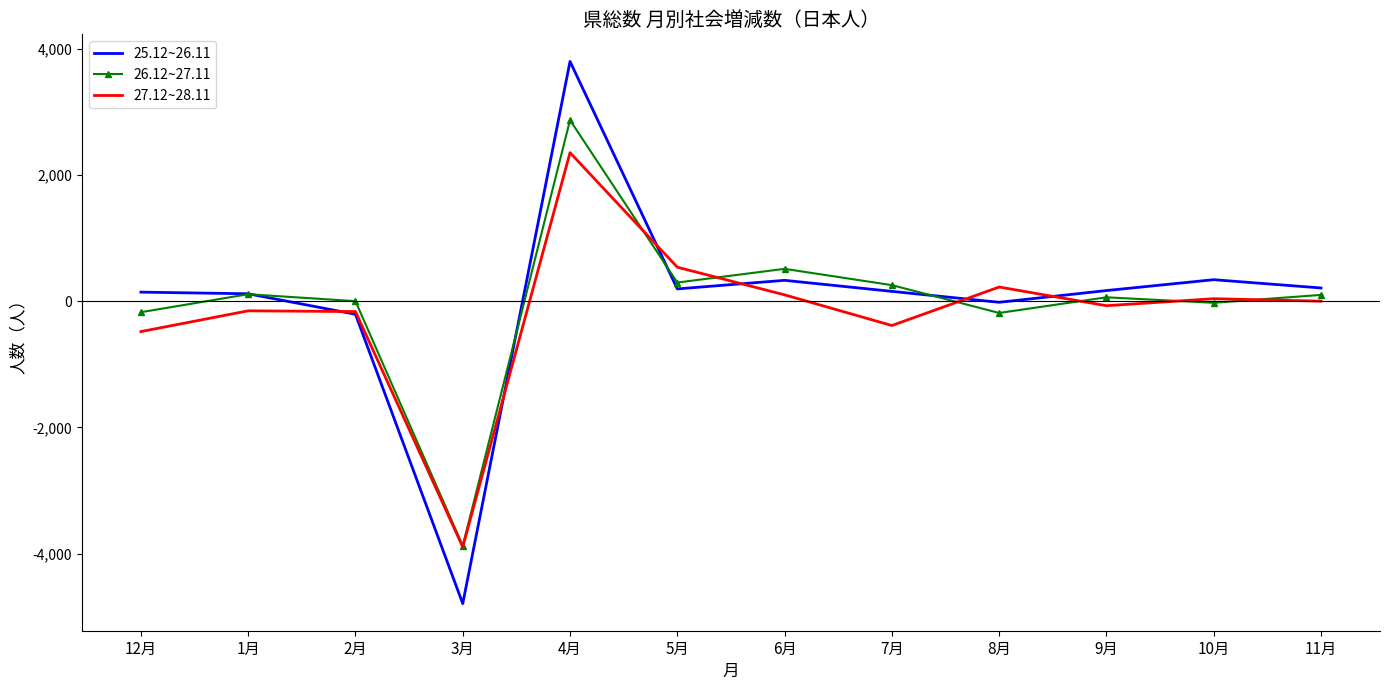

List the series in order of their peak value, lowest first.

27.12~28.11, 26.12~27.11, 25.12~26.11